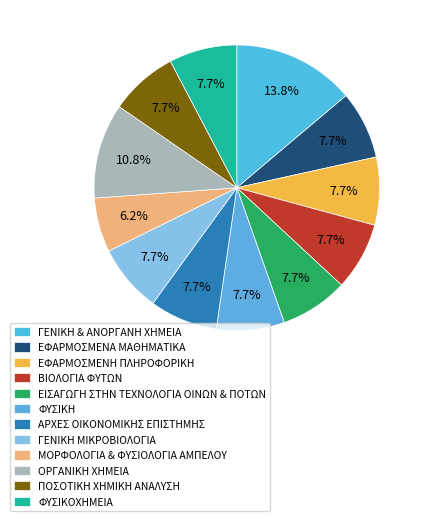

Which has a higher value, ΕΦΑΡΜΟΣΜΕΝΑ ΜΑΘΗΜΑΤΙΚΑ or ΠΟΣΟΤΙΚΗ ΧΗΜΙΚΗ ΑΝΑΛΥΣΗ?

ΕΦΑΡΜΟΣΜΕΝΑ ΜΑΘΗΜΑΤΙΚΑ